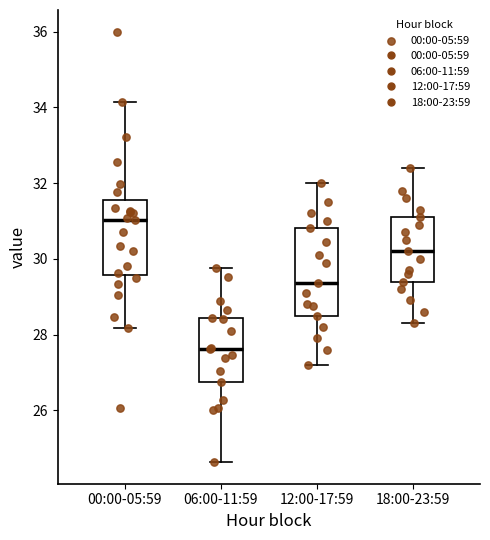

Reading left to right, read every box against the y-axis: the position of its median line, the range the box covers, and the ends of its whiskers. The values are not printed on the chart, so give them approximately, as read against the axis.

00:00-05:59: median 31.0, box 29.6 to 31.6, whiskers 28.2 to 34.2
06:00-11:59: median 27.6, box 26.8 to 28.4, whiskers 24.6 to 29.8
12:00-17:59: median 29.4, box 28.6 to 30.8, whiskers 27.2 to 32.0
18:00-23:59: median 30.2, box 29.4 to 31.2, whiskers 28.4 to 32.4